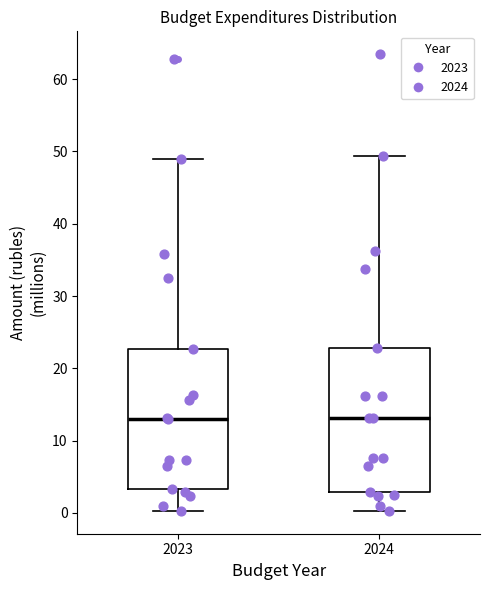

Reading left to right, read every box against the y-axis: the position of its median line, the range the box covers, and the ends of its whiskers. The values are not printed on the chart, so give them approximately, as read against the axis.

2023: median 13, box 3 to 23, whiskers 0 to 49
2024: median 13, box 3 to 23, whiskers 0 to 49